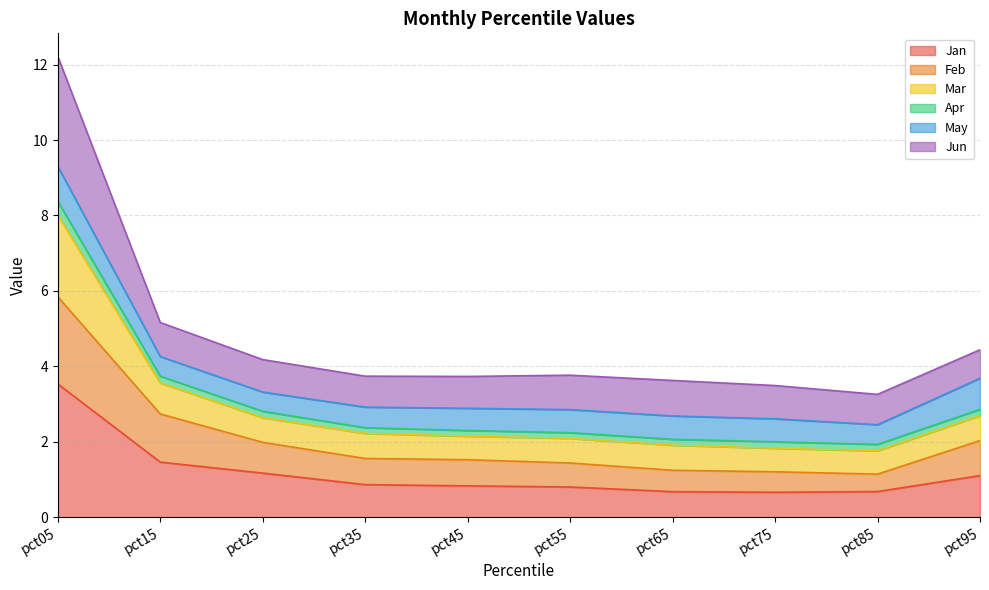

Which category has the lowest value across all series?

pct75